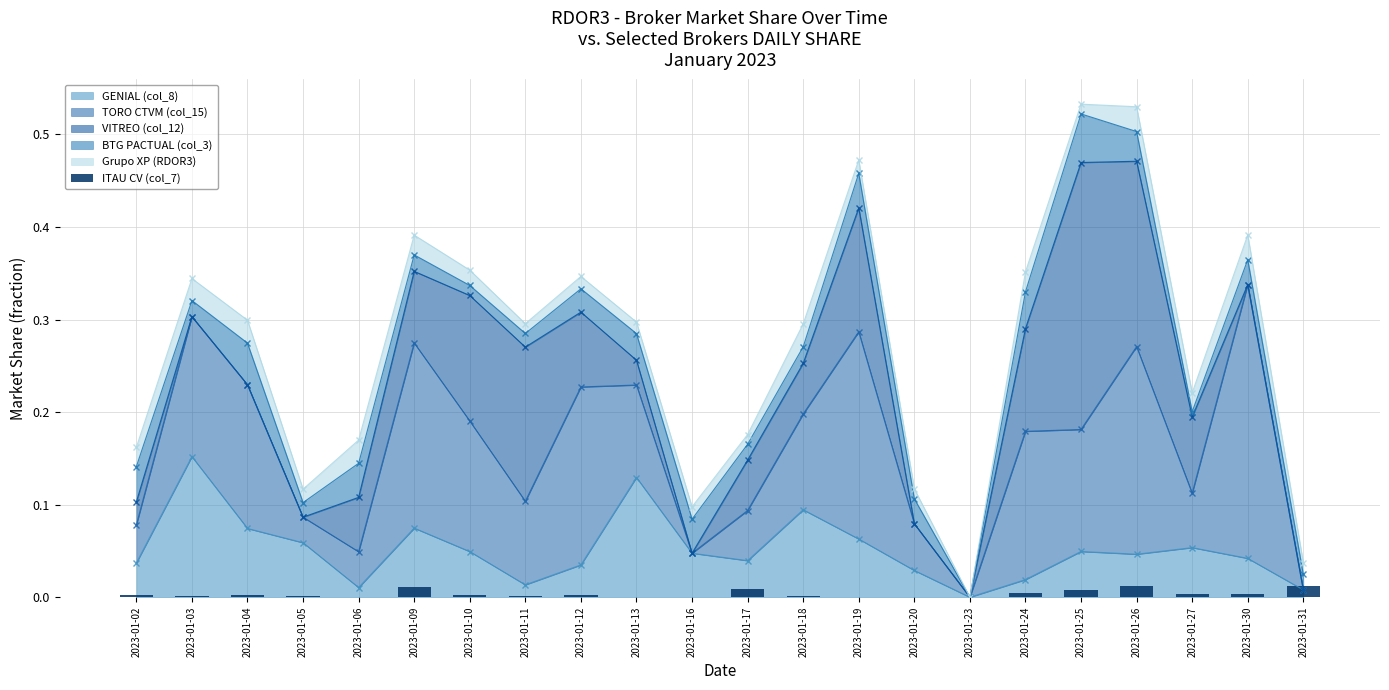

How many categories are shown in the chart?

22